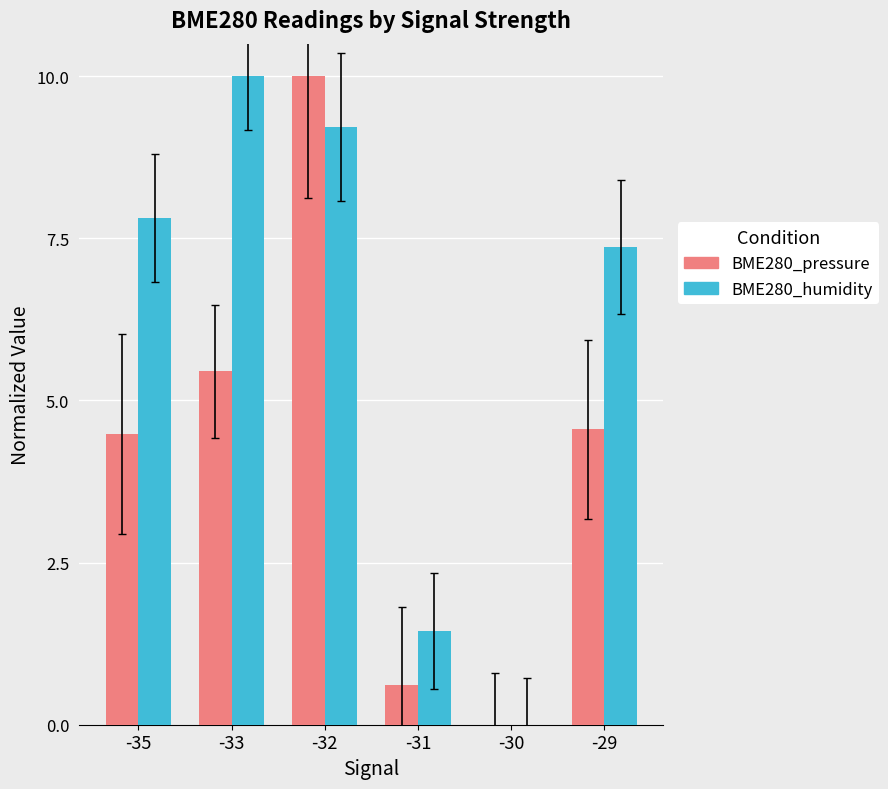

What is the sum of the BME280_humidity values at -35 and -31?

9.3